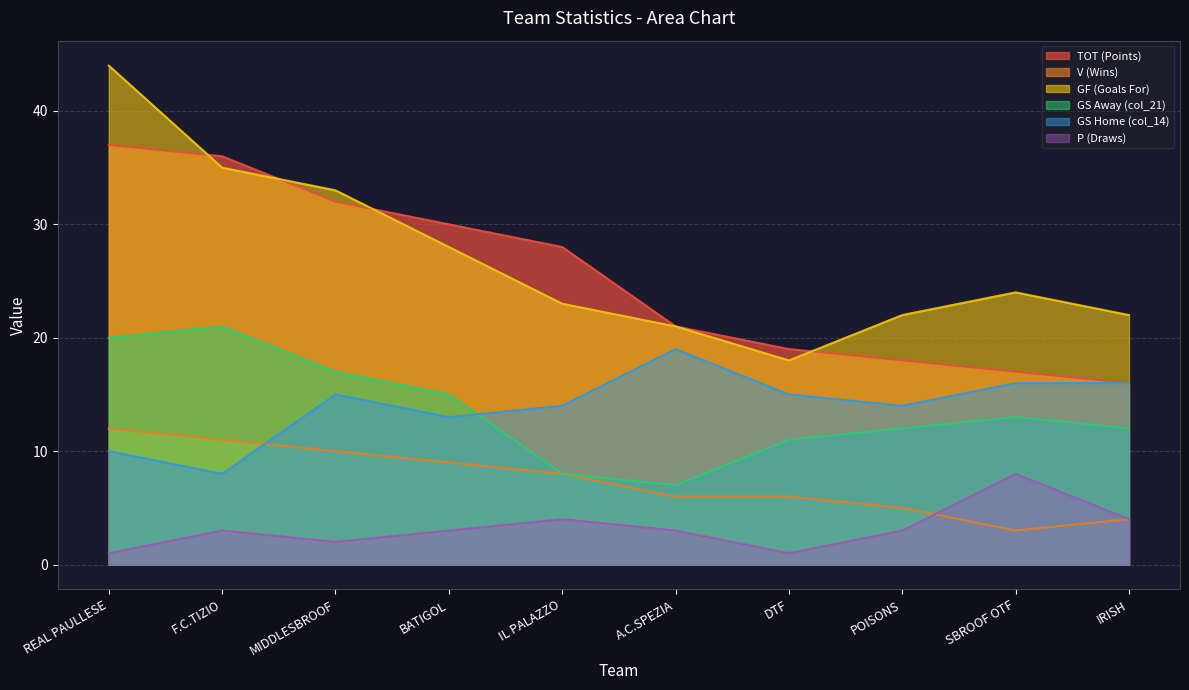

What is the total value across all series at REAL PAULLESE?

124